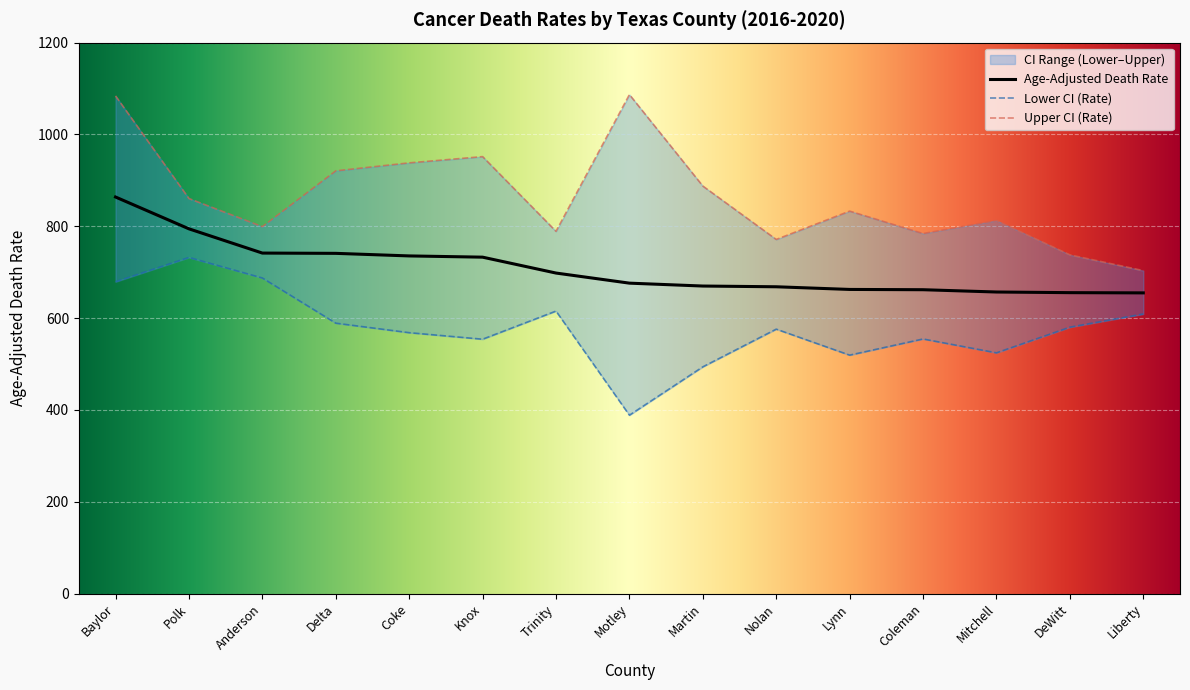

How many data points in Upper CI (Rate) are above 833?

7